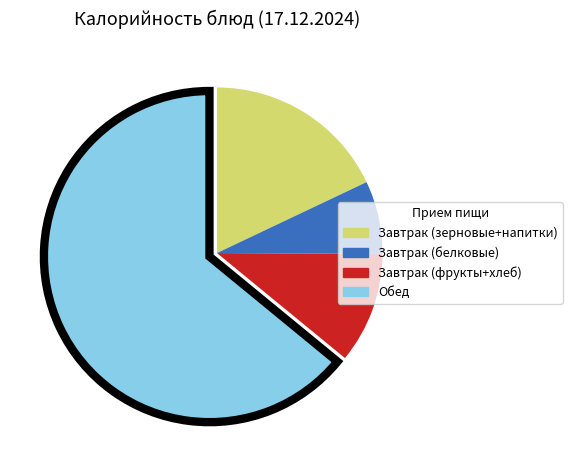

Does any single category account for the majority?

Yes